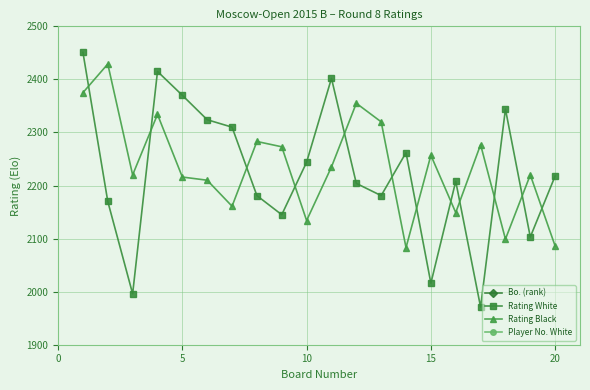

In Rating White, how many points are lower than both neighbors (excluding endpoints)?

6